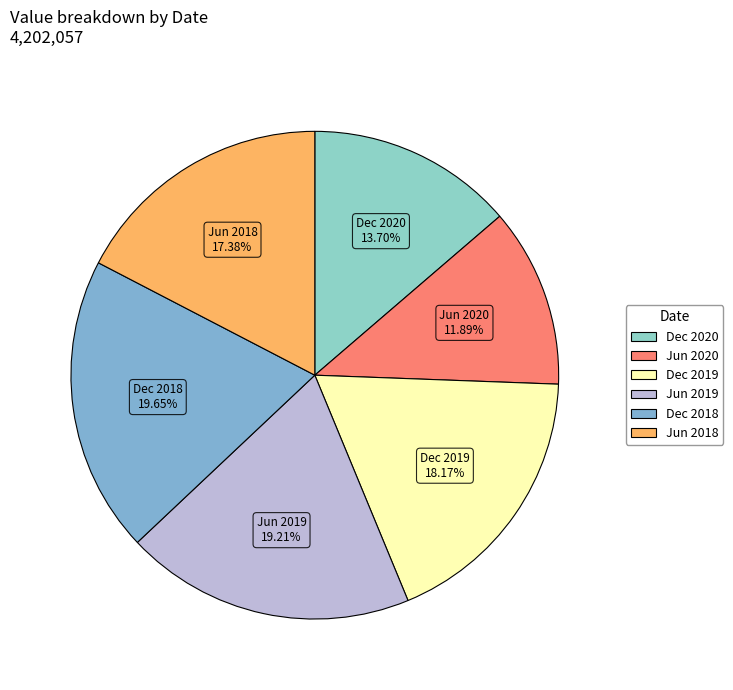

What is the total percentage of Dec 2020 and Jun 2020?

25.6%